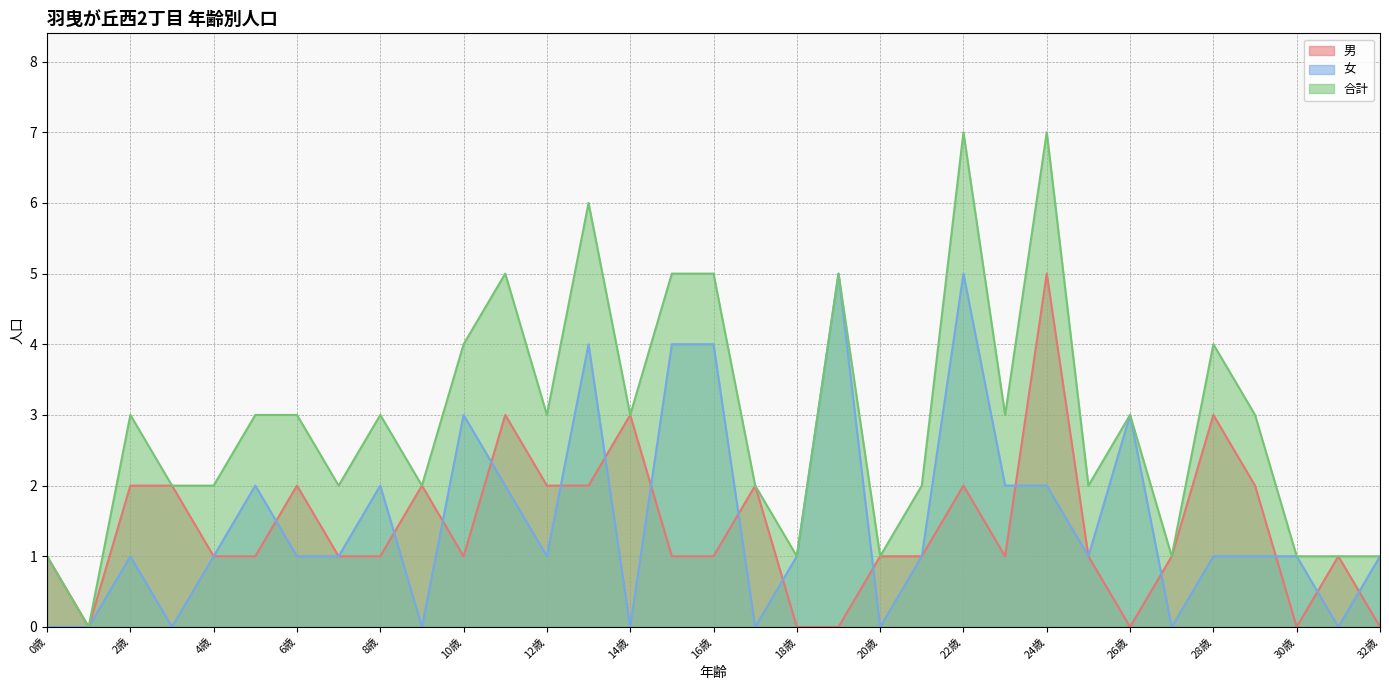

True or false: 合計 has a value of 3 at 17歳.

False